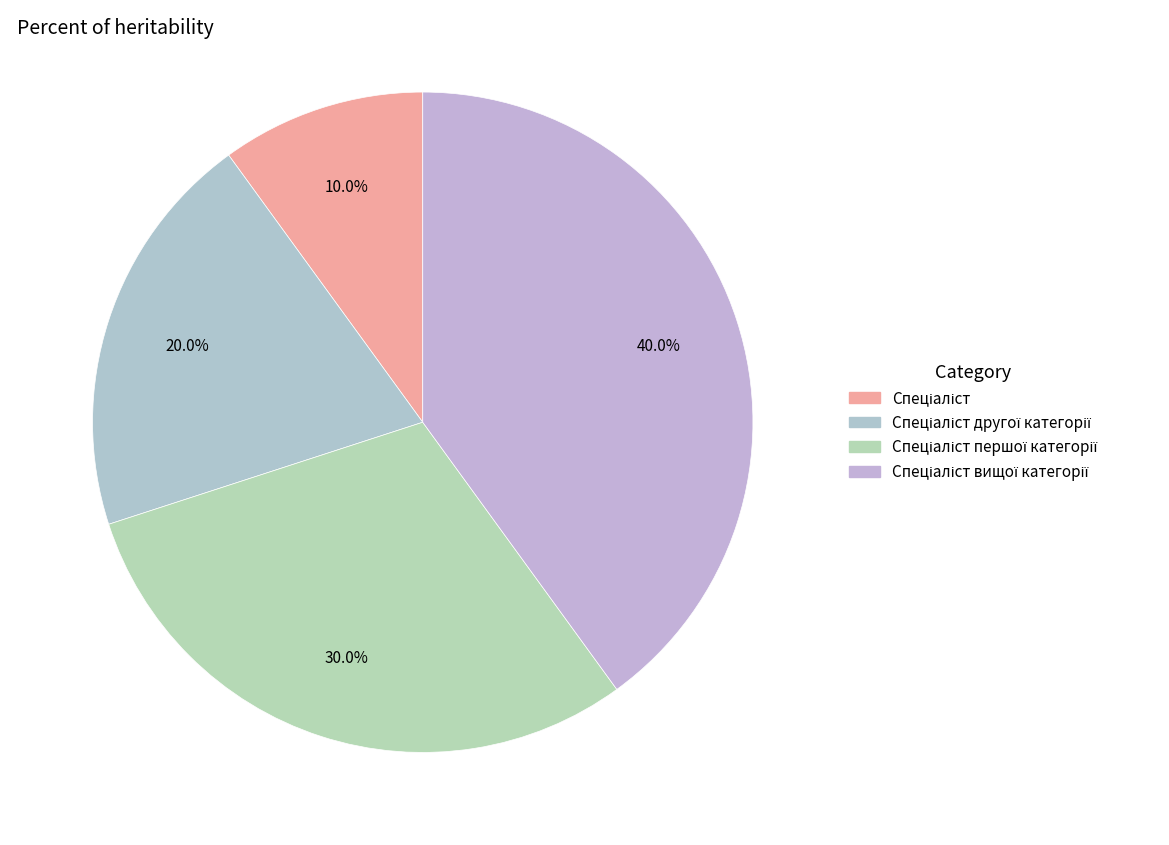

To the nearest percent, what is the average slice percentage?

25%